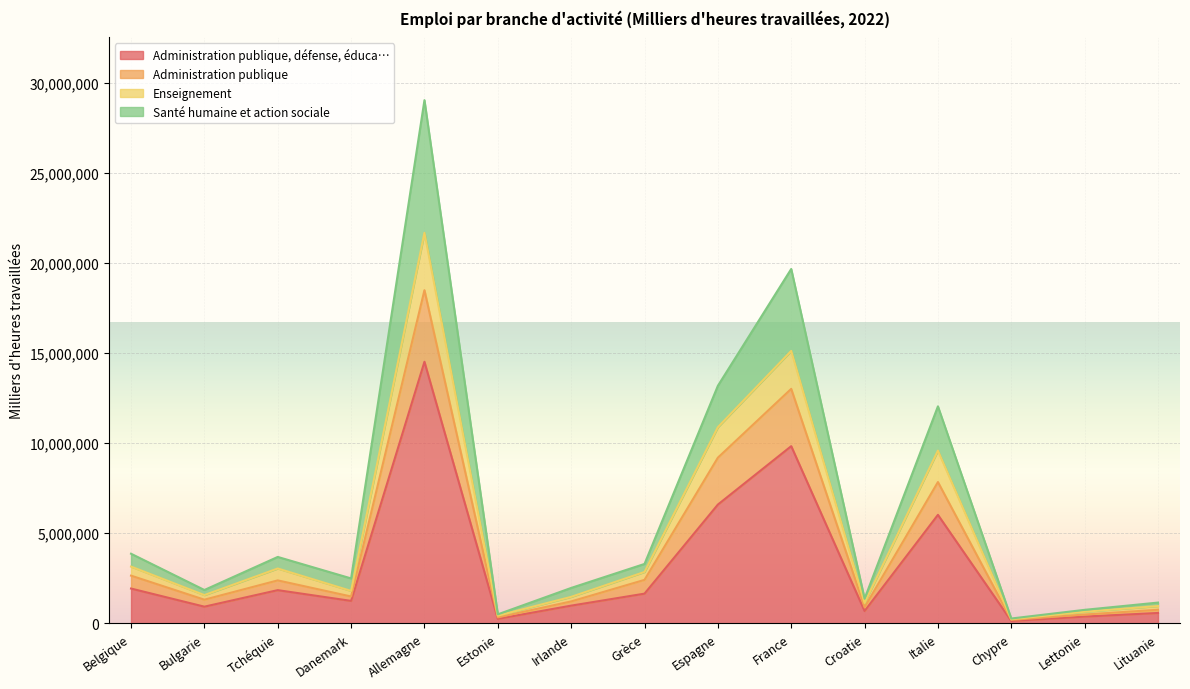

What is the sum of the Administration publique, défense, éduca… values at Lituanie and Tchéquie?

2418840